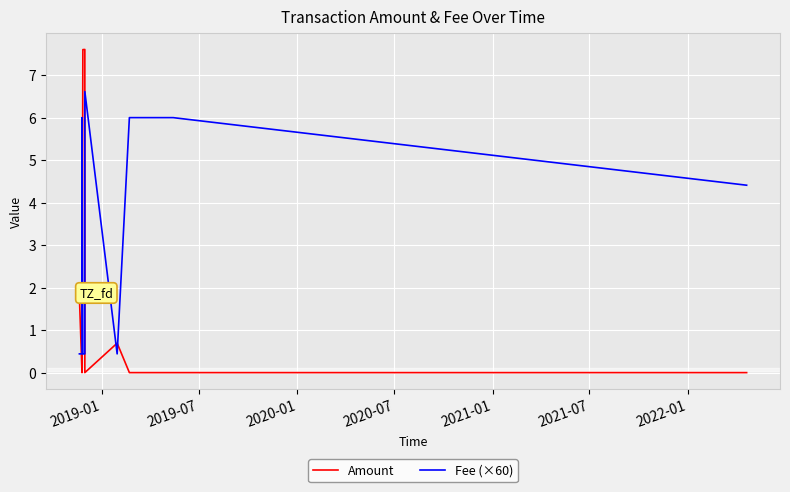

True or false: Amount has more than 1 points higher than both neighbors.

True